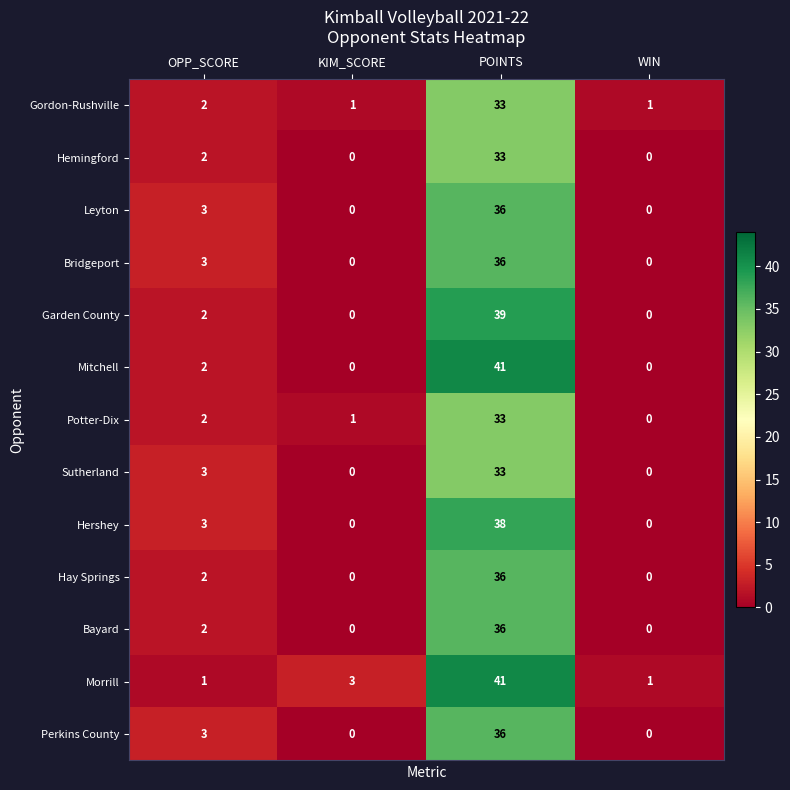

What is the difference between the Hershey values at POINTS and WIN?

38